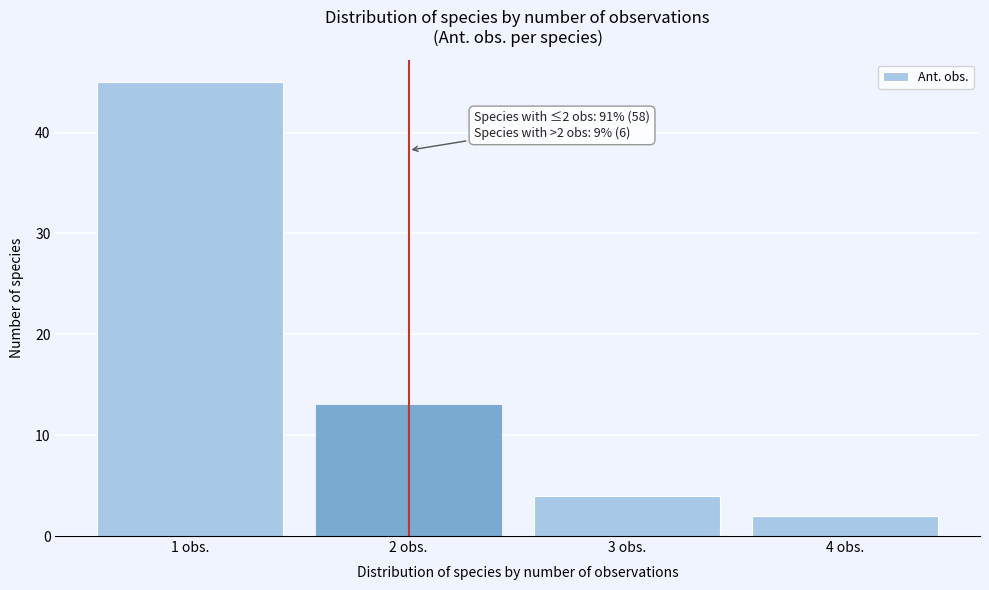

Reading right to left, transcribe all the data shown in this chart.

2	4	13	45